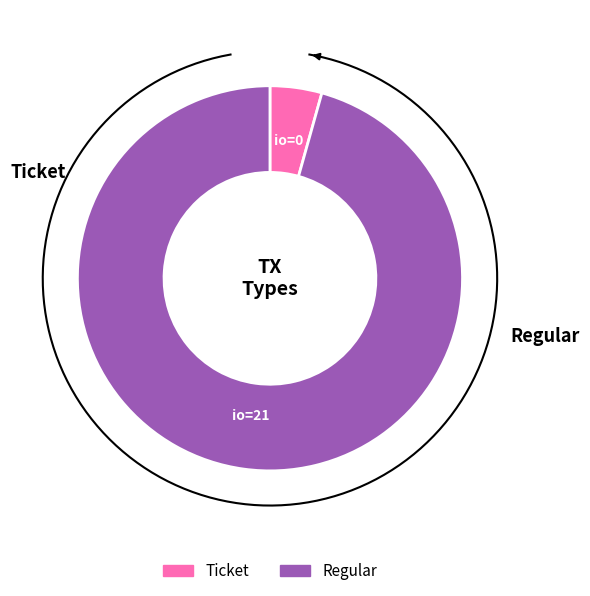

Rank the categories by value from lowest to highest.

Ticket, Regular